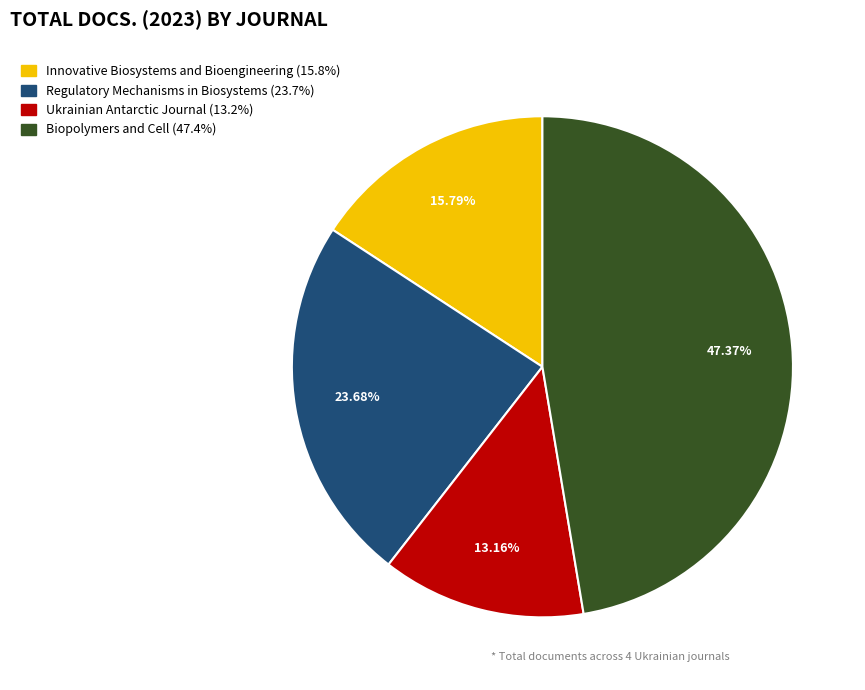

To the nearest percent, what is the average slice percentage?

25%